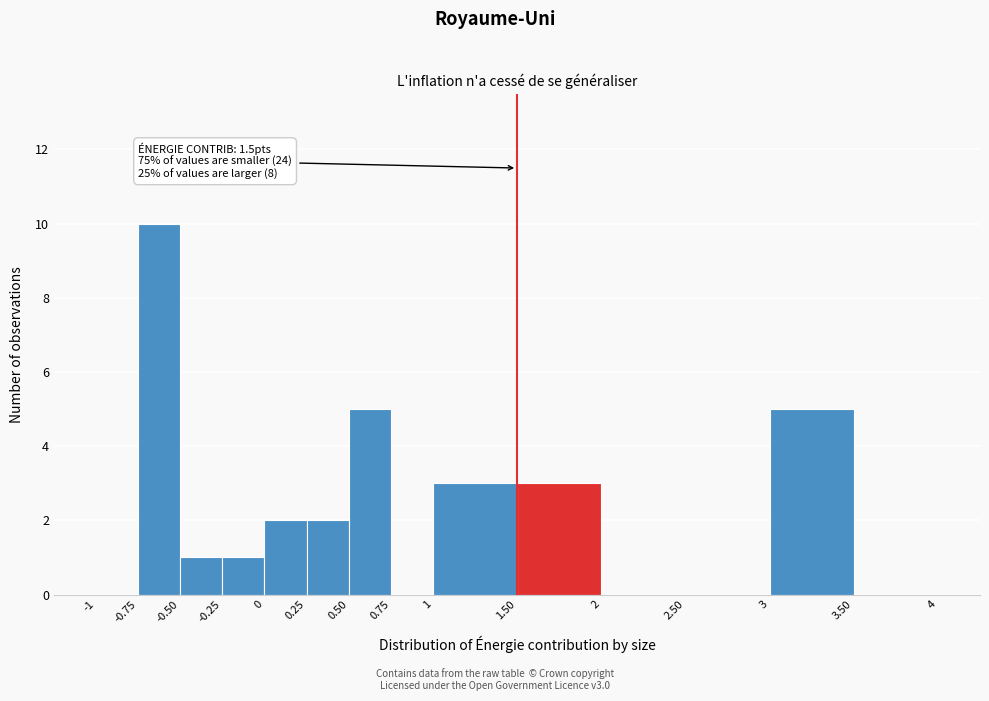

Which range on the x-axis has the tallest bar?

-0.75 to -0.50